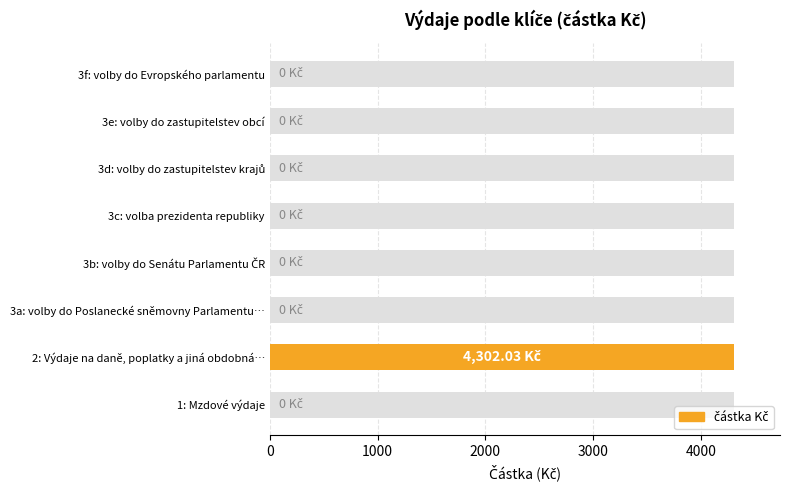

The chart shows a value of -2481.8 at 3c: volba prezidenta republiky. True or false?

False